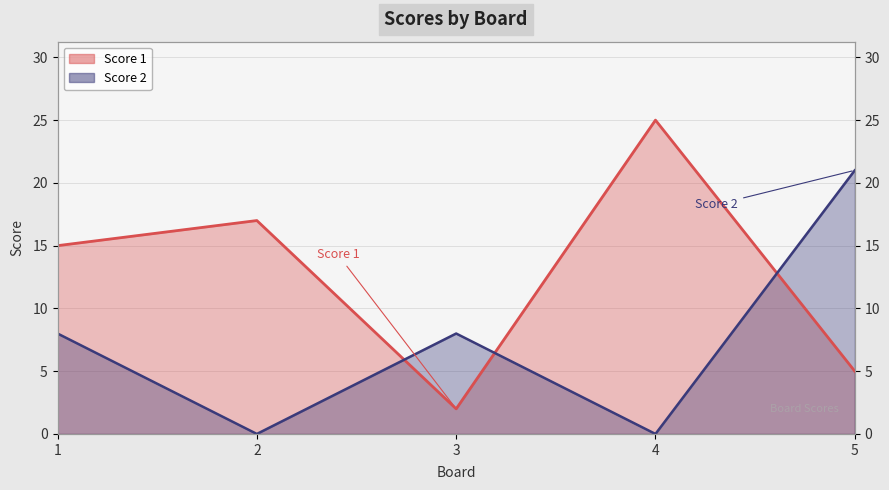

What is the spread (max minus min) of values at 4?

25